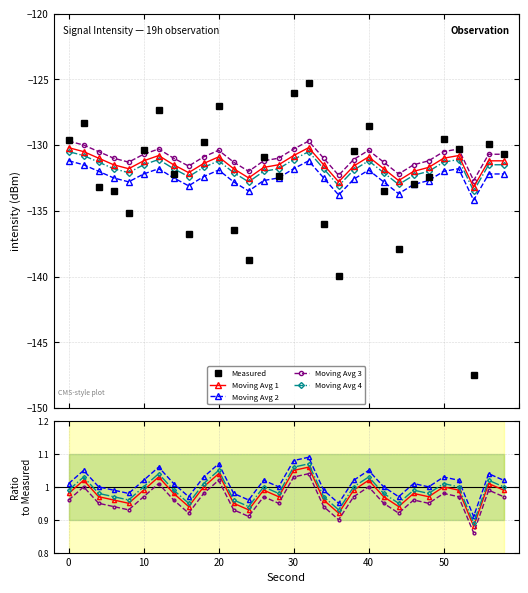

At how many categories does at least one series exceed -136?

30